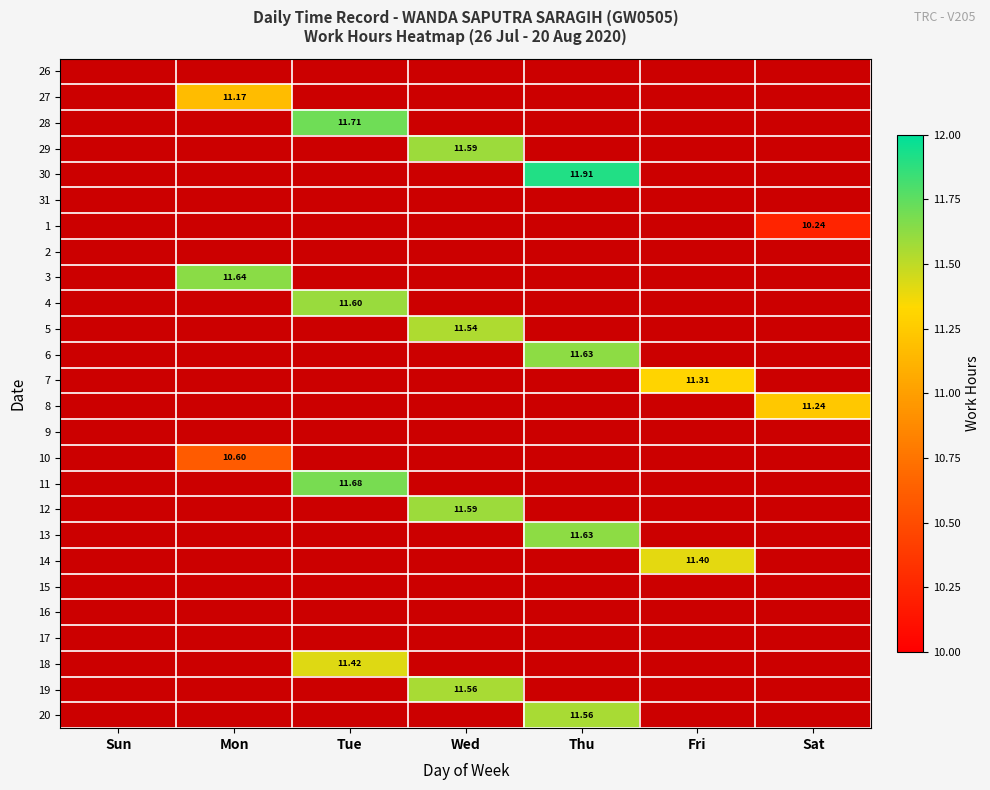

What is the maximum value shown in the chart?

11.9